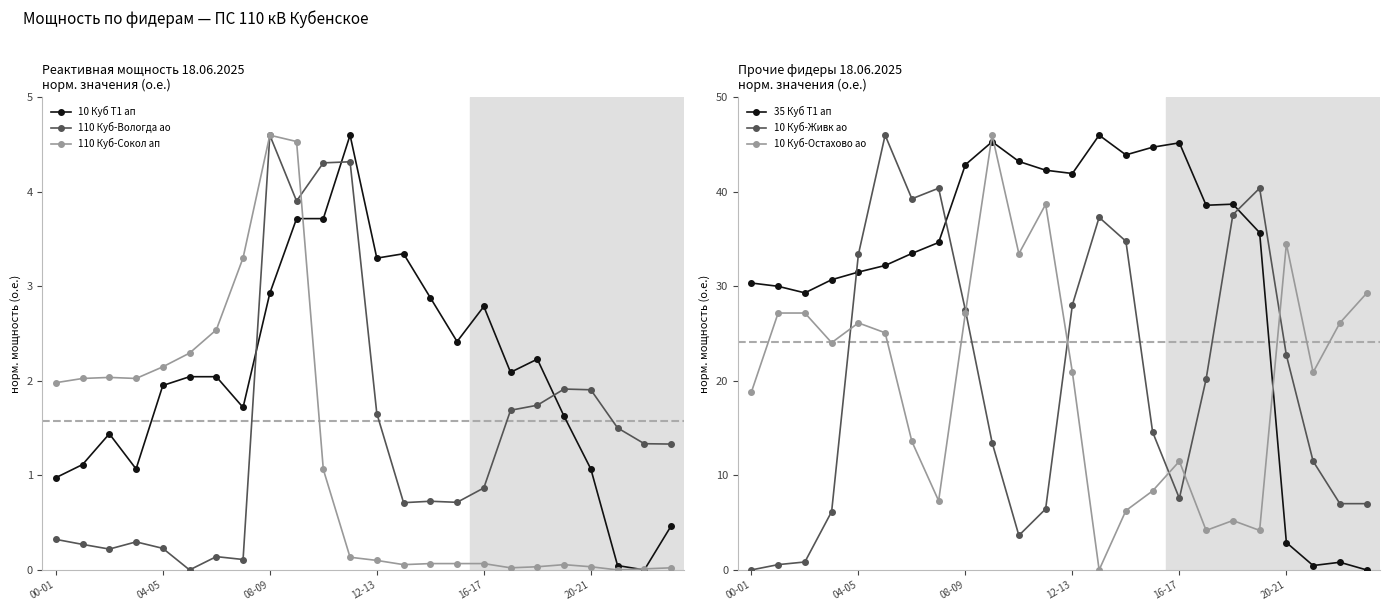

Is it true that 10 Куб Т1 ап equals 1.7 at 20-21?

False